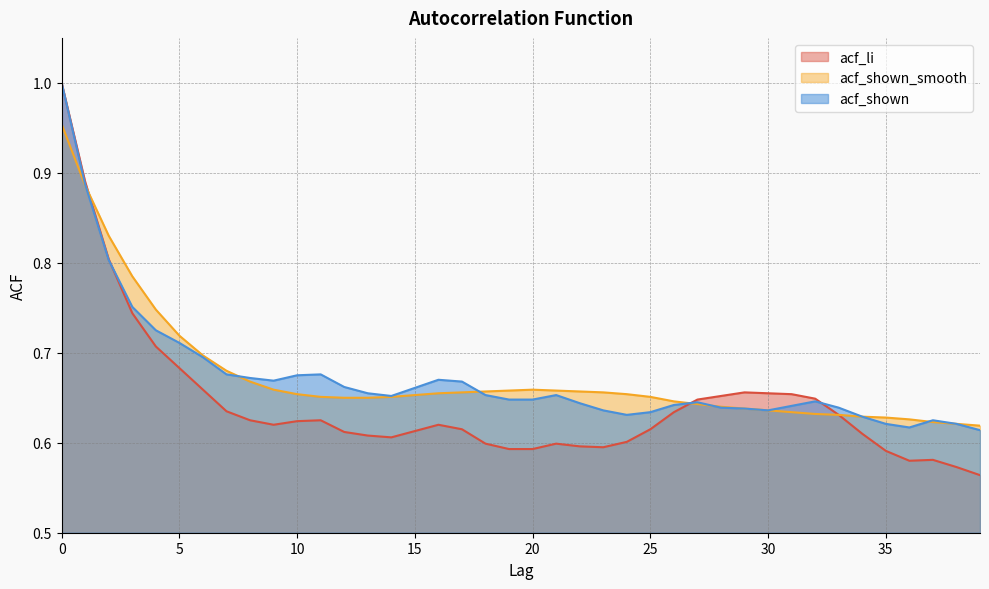

In acf_li, how many points are higher than both neighbors (excluding endpoints)?

5